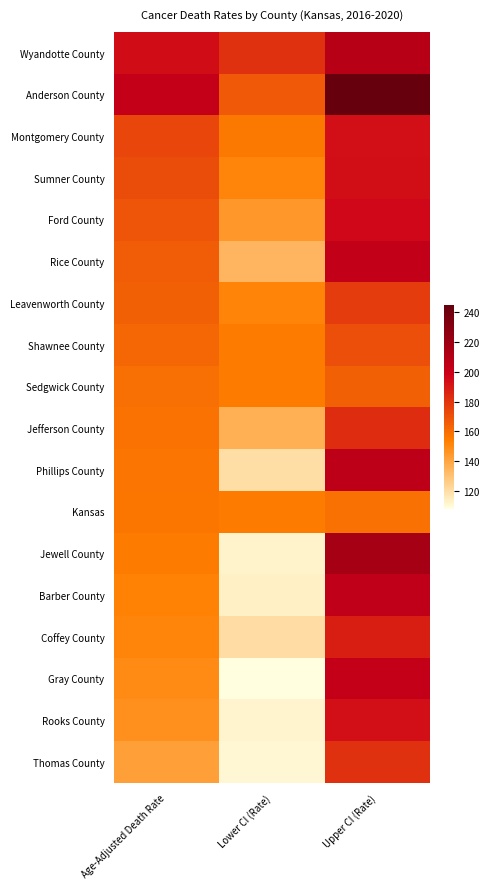

At which category is the sum across all series the highest?

Upper CI (Rate)